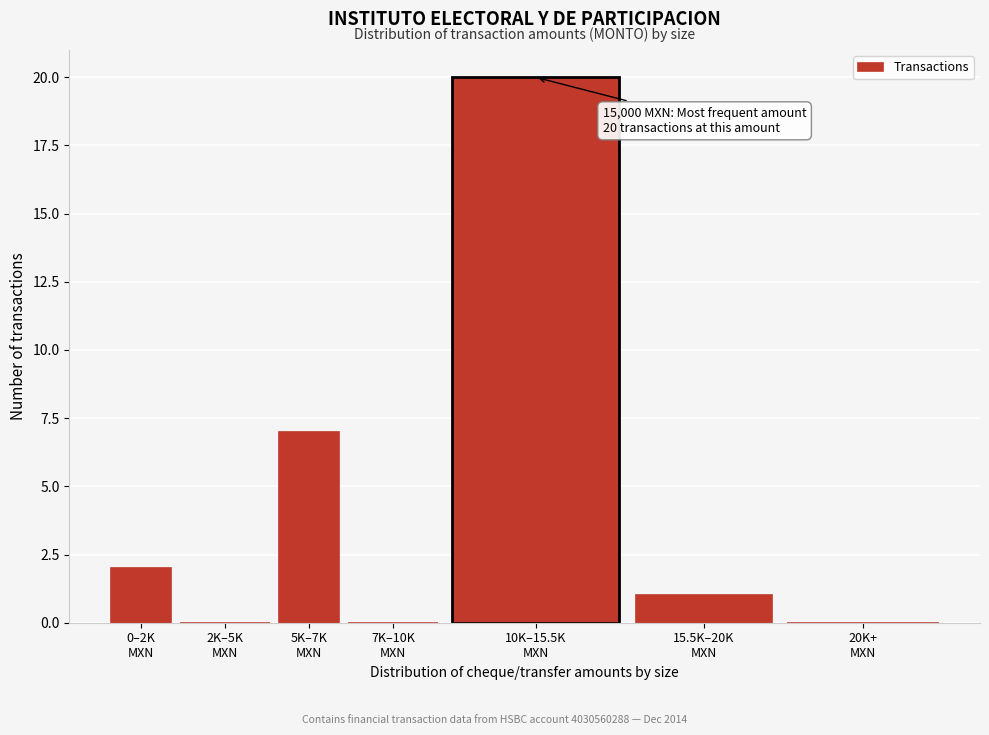

What is the sum of all values?

30